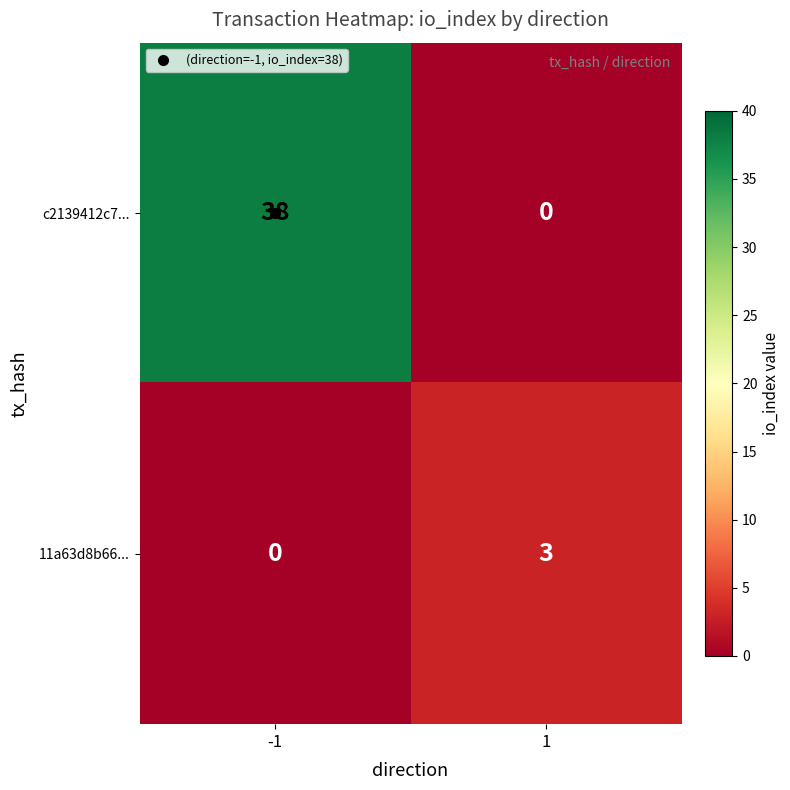

What is the difference between the maximum and minimum values in the 11a63d8b66... series?

3